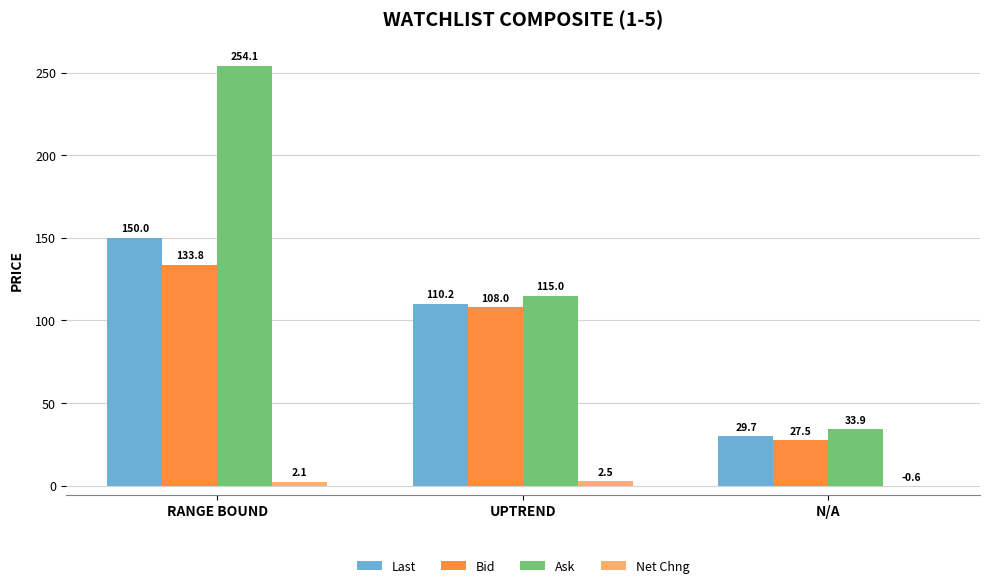

What is the total value across all series at UPTREND?

335.6